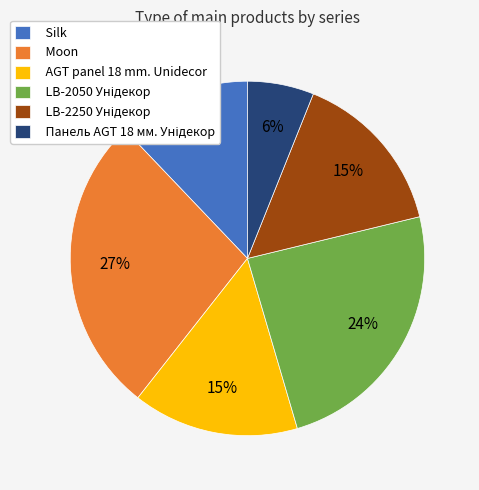

Does Moon account for over 50% of the chart?

No